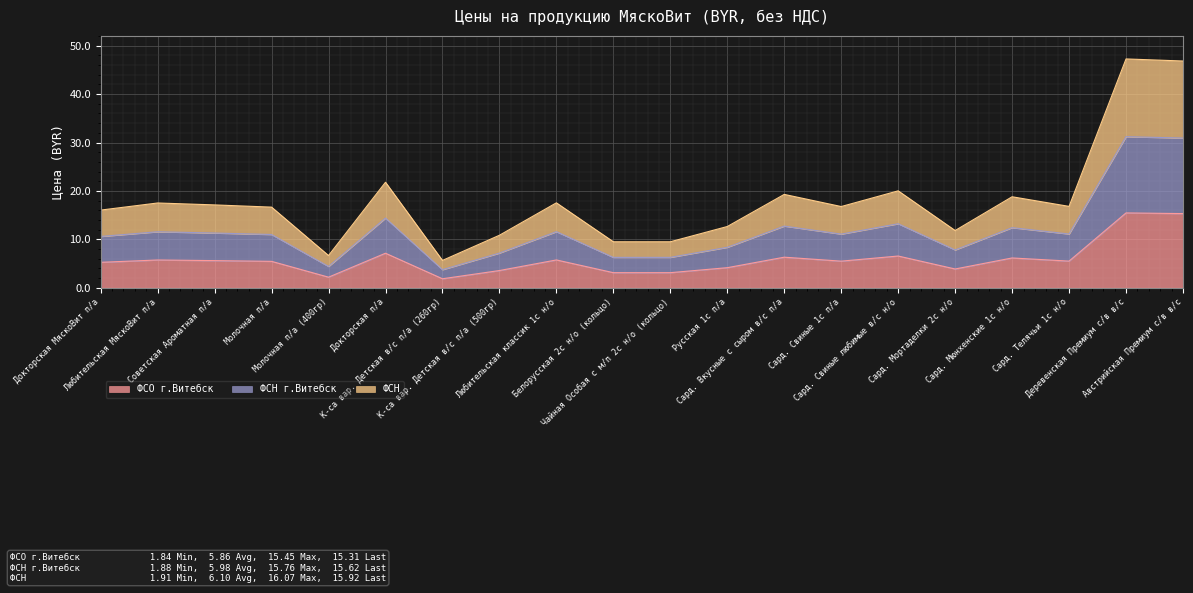

Rank the categories by ФСН value from lowest to highest.

К-са вар. Детская в/с п/а (260гр), Молочная п/а (400гр), Белорусская 2с н/о (кольцо), Чайная Особая с м/п 2с н/о (кольцо), К-са вар. Детская в/с п/а (500гр), Сард. Мортаделки 2с н/о, Русская 1с п/а, Докторская МяскоВит п/а, Молочная п/а, Сард. Свиные 1с п/а, Сард. Телячьи 1с н/о, Советская Ароматная п/а, Любительская МяскоВит п/а, Любительская классик 1с н/о, Сард. Мюнхенские 1с н/о, Сард. Вкусные с сыром в/с п/а, Сард. Свиные любимые в/с н/о, Докторская п/а, Австрийская Премиум с/в в/с, Деревенская Премиум с/в в/с